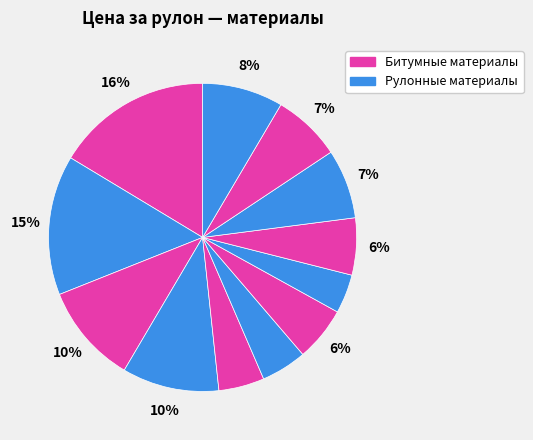

Does any single category account for the majority?

No